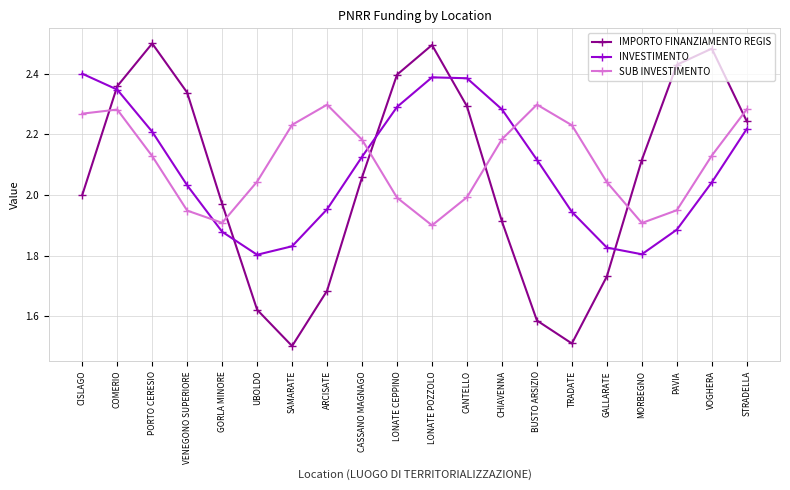

Between ARCISATE and BUSTO ARSIZIO, which series saw the biggest shift?

INVESTIMENTO